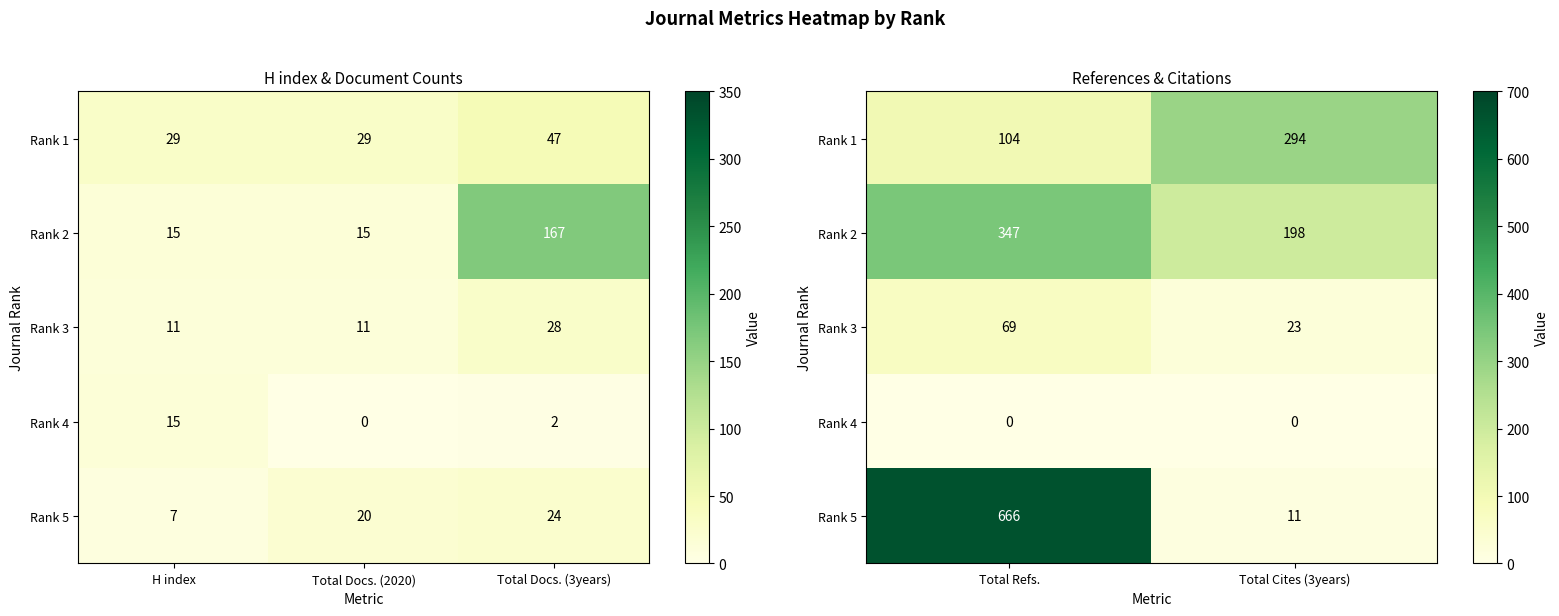

Between Total Refs. and Total Cites (3years), which is larger?

Total Cites (3years)